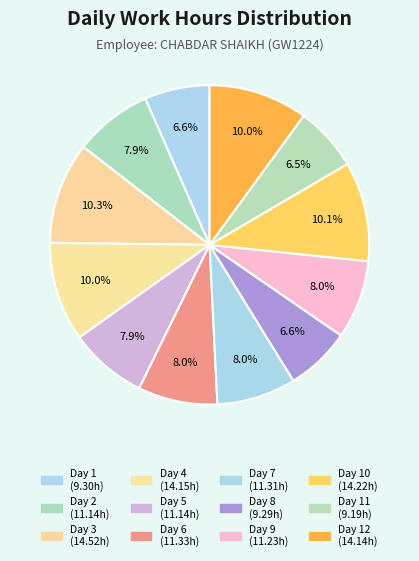

Count the number of slices in the pie.

12